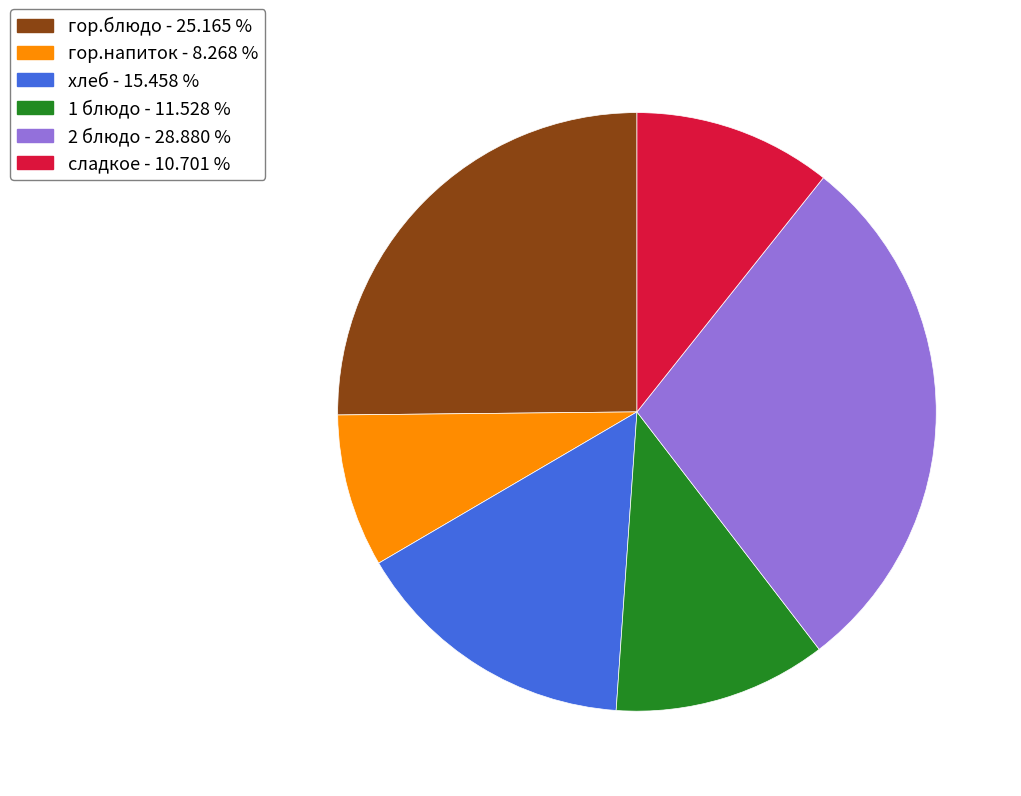

Count the number of slices in the pie.

6